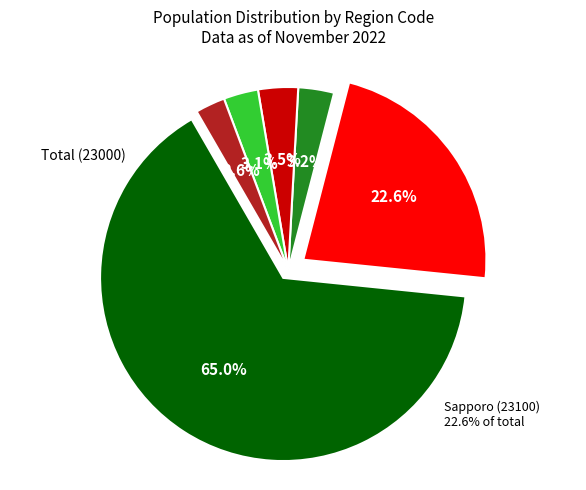

Which category has the smallest portion of the pie?

23206